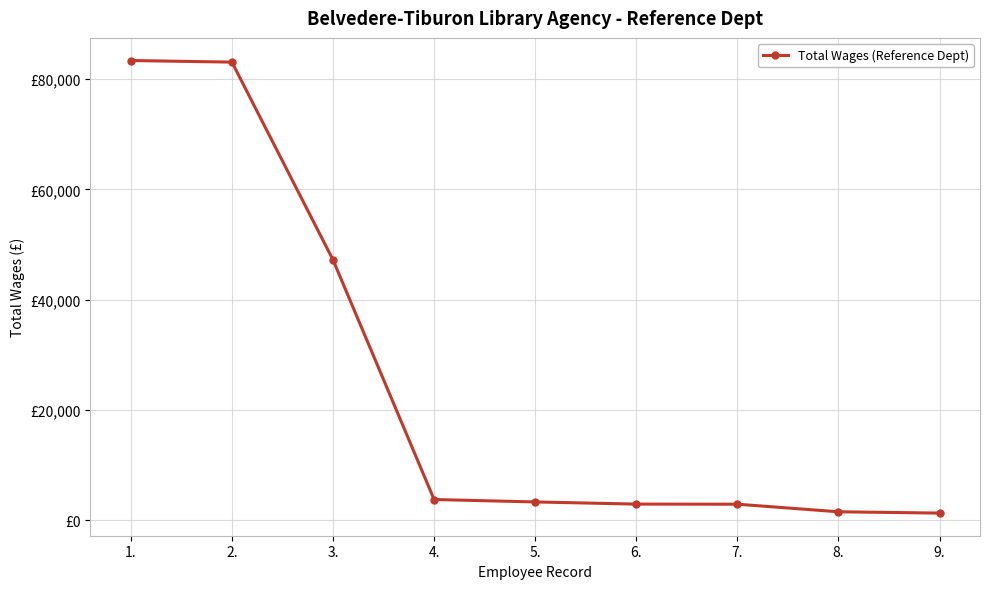

Rank the categories by value from lowest to highest.

9., 8., 7., 6., 5., 4., 3., 2., 1.